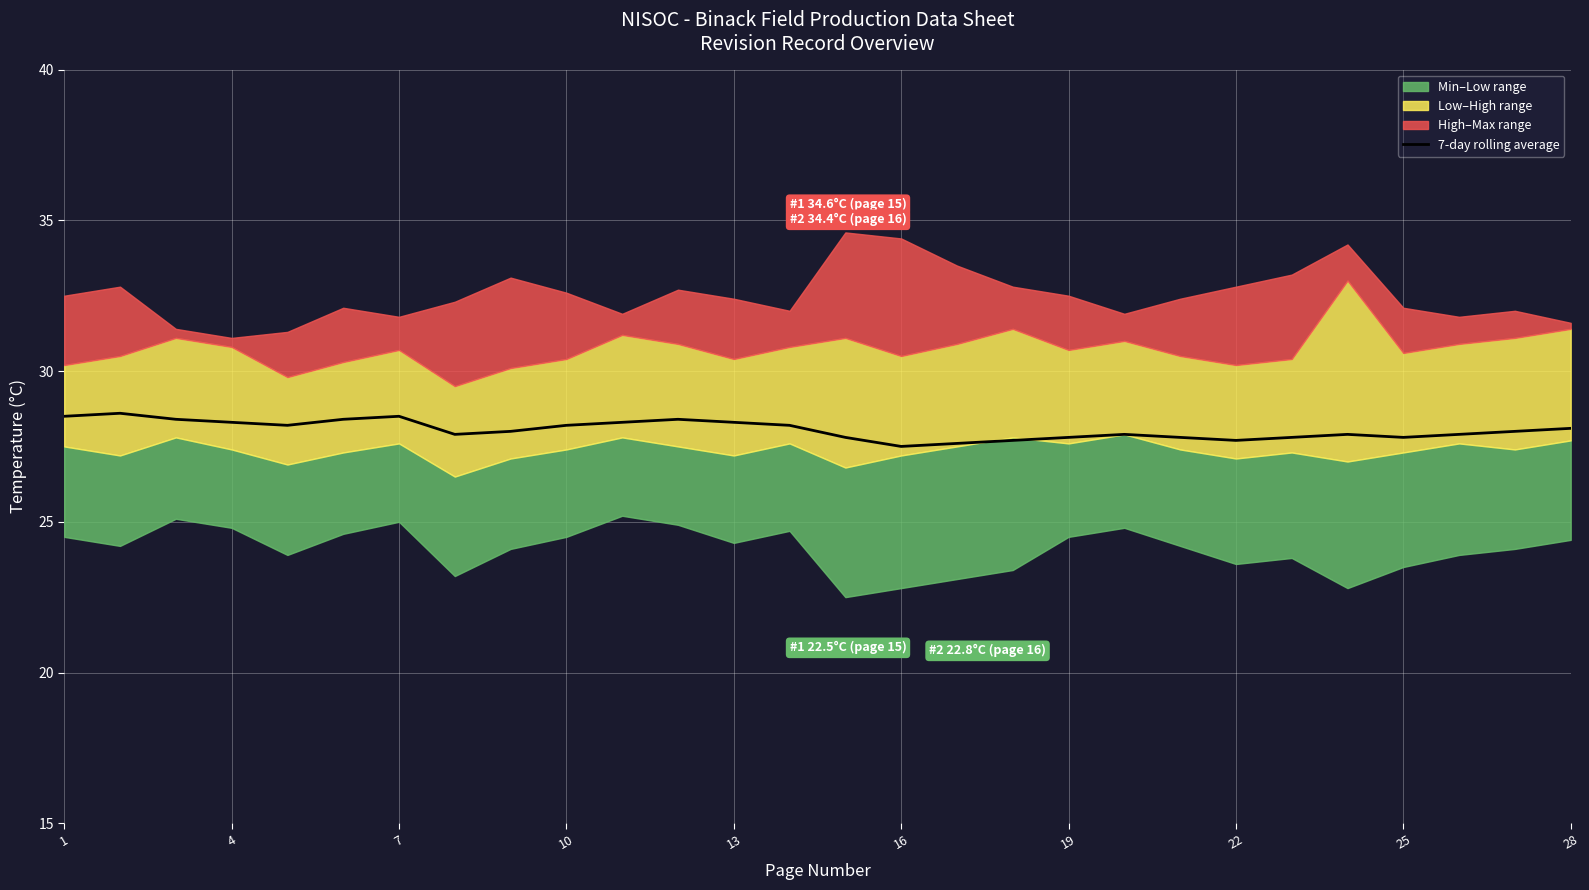

Does the chart display data point markers on the line(s)?

No